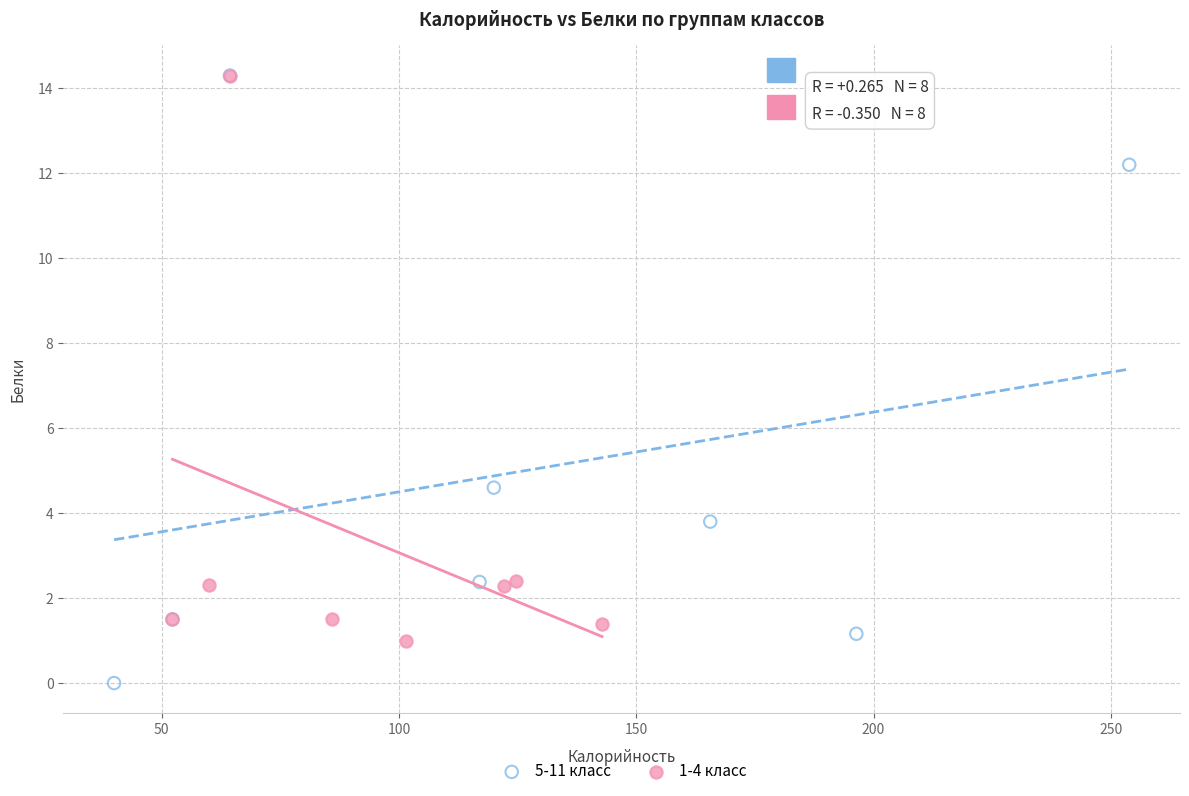

Which series has the widest spread of Y values?

5-11 класс